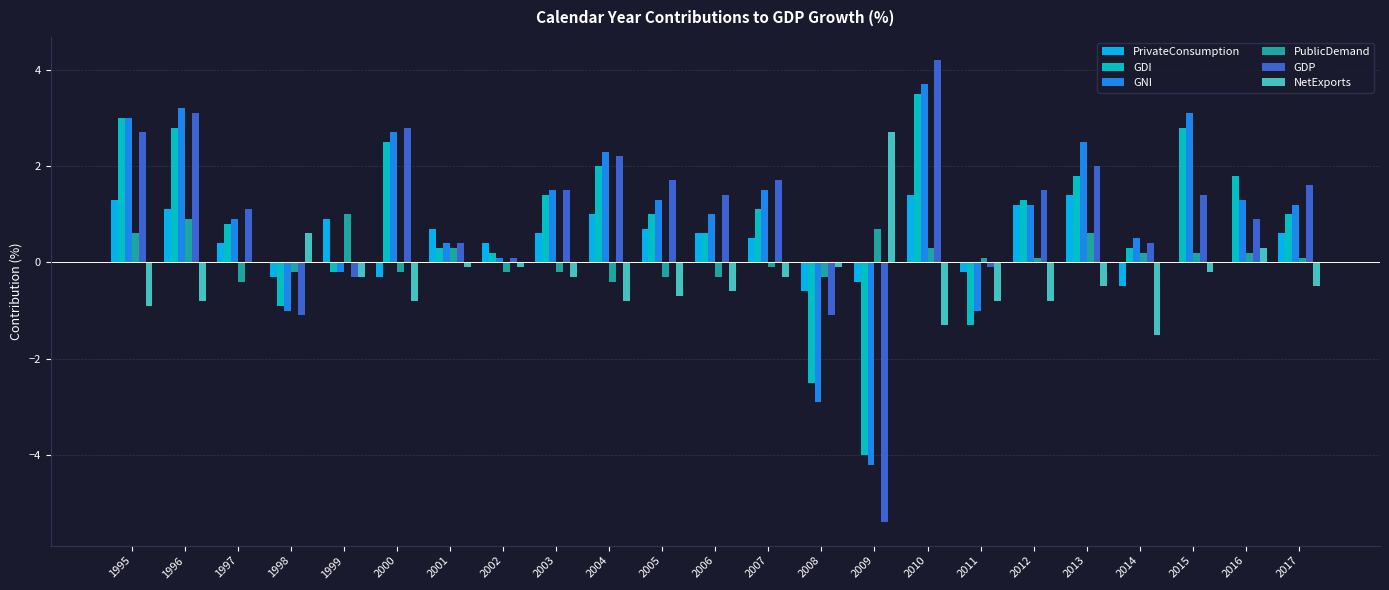

What is the greatest value displayed?

4.2